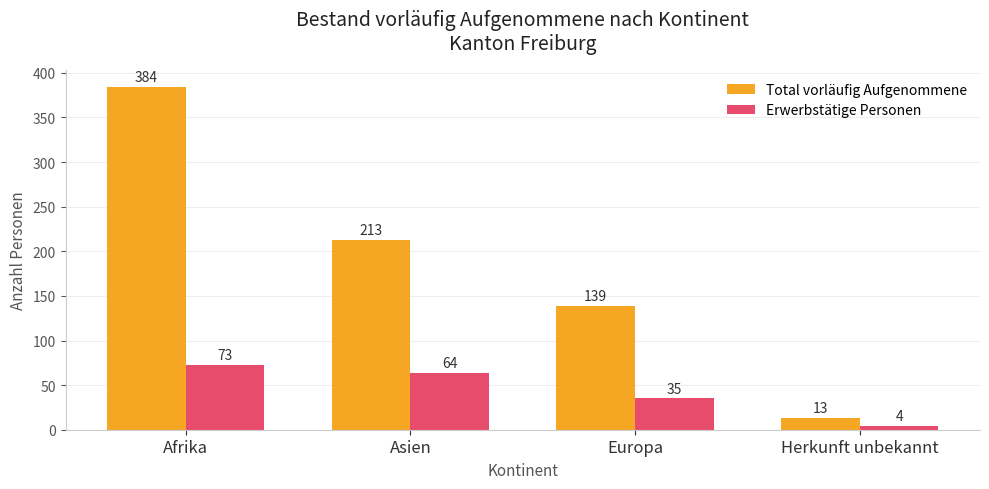

How many bars are there in total?

8